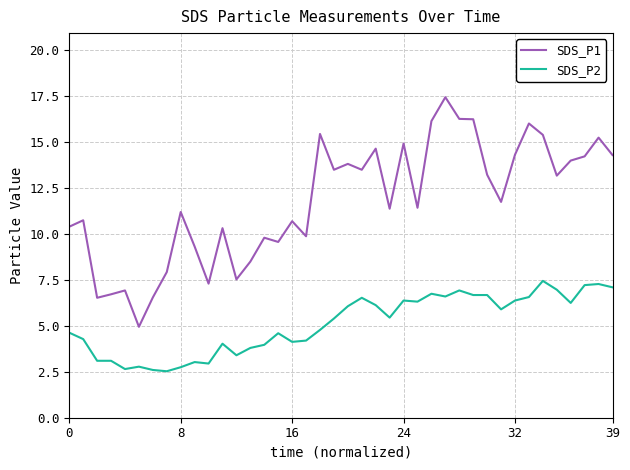

Which series has the largest total across all categories?

SDS_P1